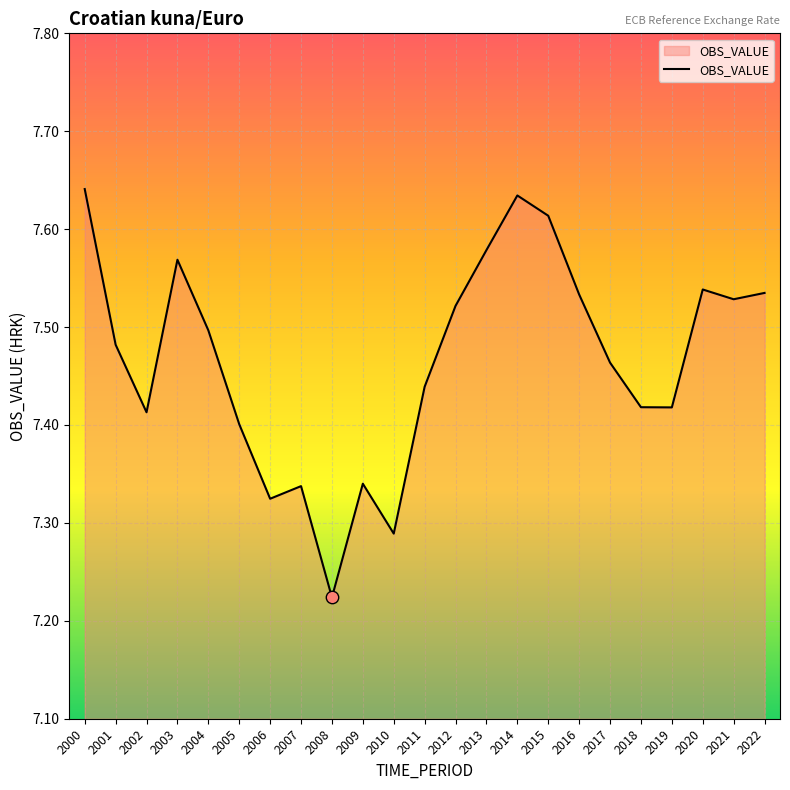

Approximately how many times larger is the value at 2015 compared to 2021?

1.0